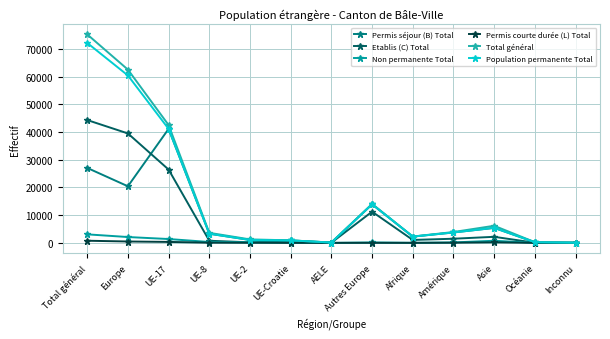

How many lines are shown in the chart?

6